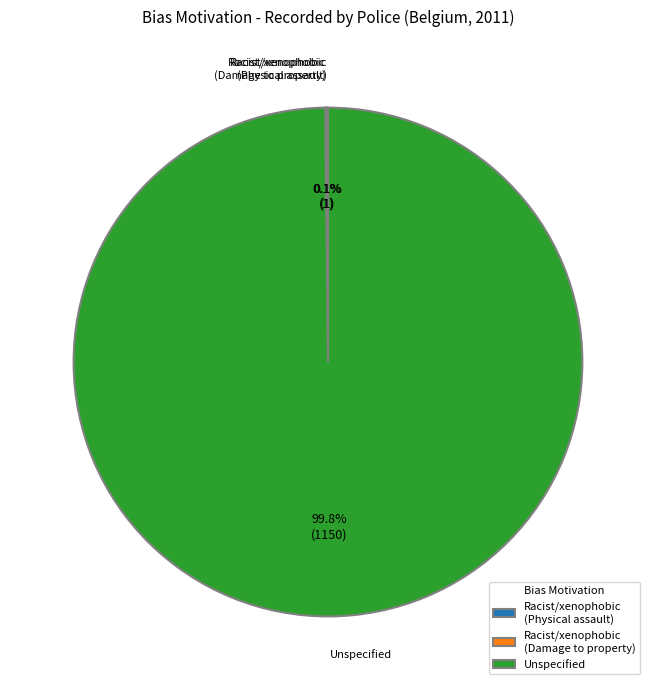

Which category accounts for the majority?

Unspecified